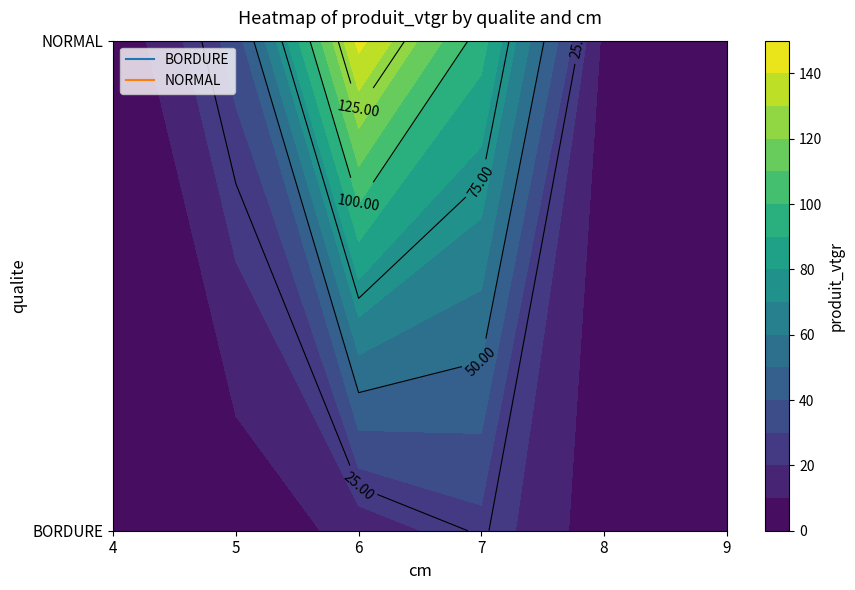

List the labels in order of BORDURE value, smallest first.

4, 5, 8, 9, 6, 7